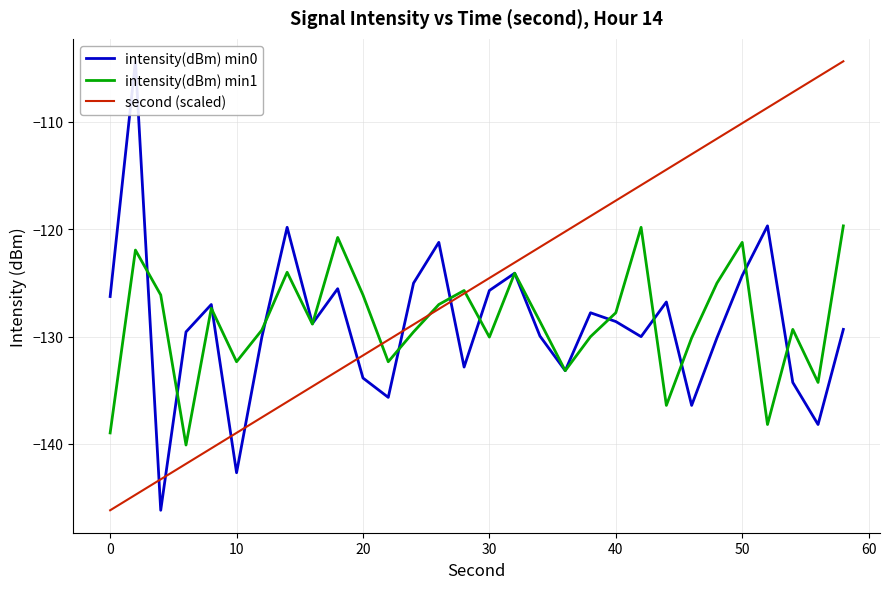

Is it true that intensity(dBm) min1 equals -126.1 at 20?

True